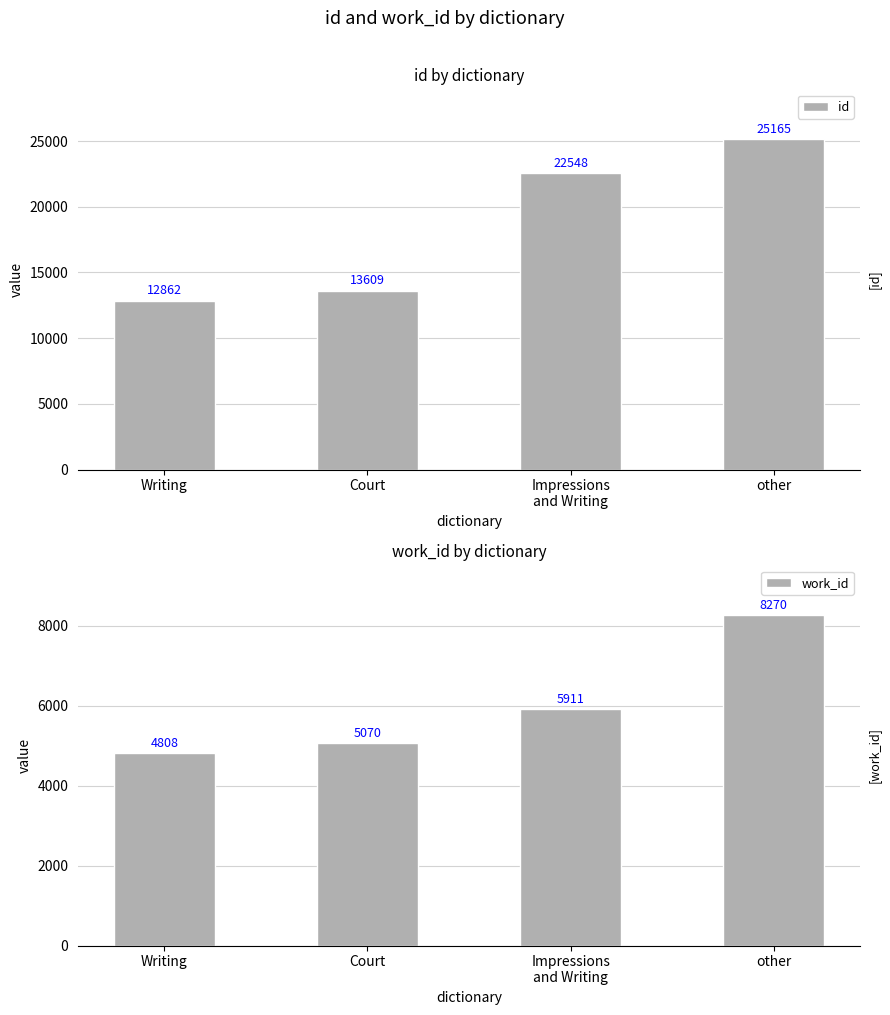

How many data points does each series have?

4